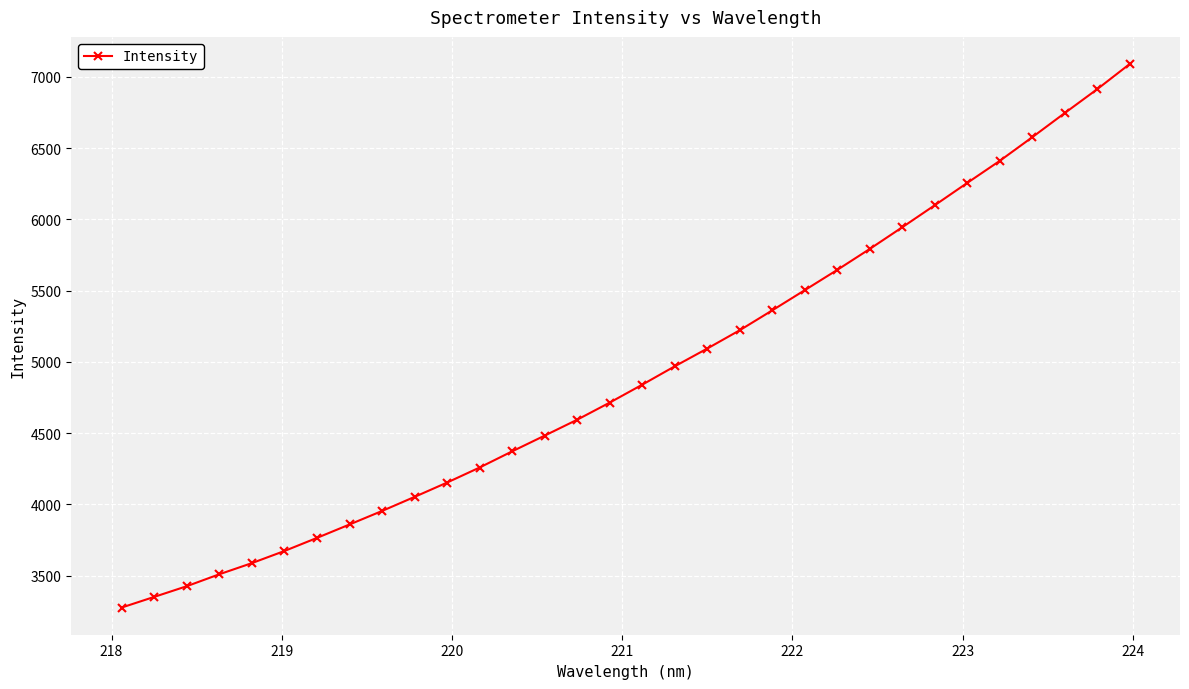

What is the value of the 13th point from the left?

4371.4